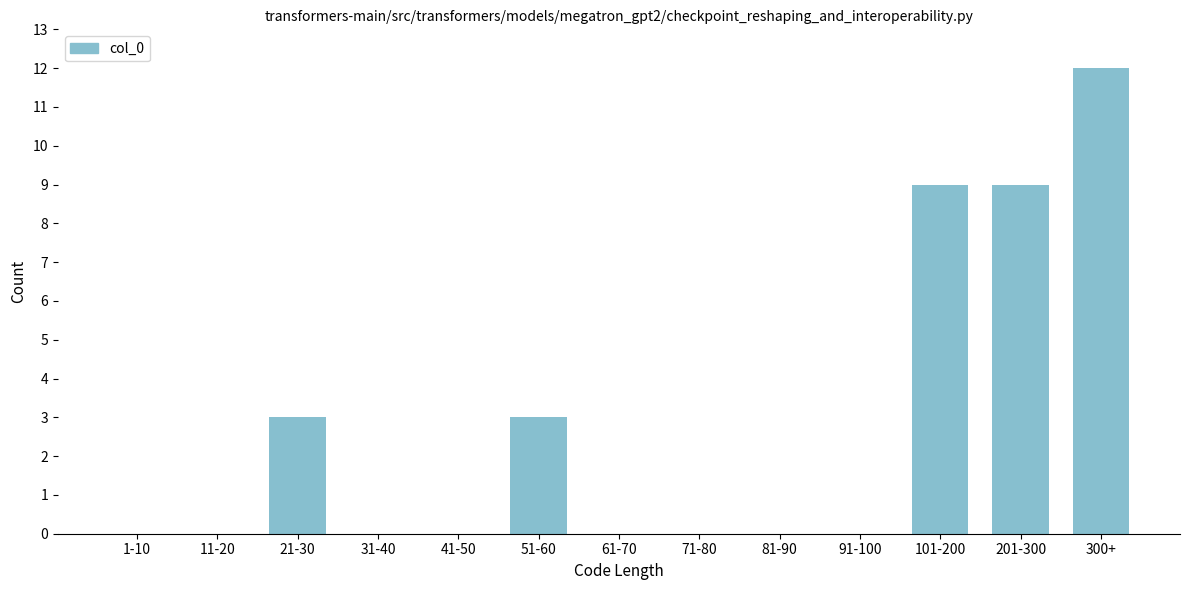

Reading left to right, transcribe all the data shown in this chart.

1-10=0	11-20=0	21-30=3	31-40=0	41-50=0	51-60=3	61-70=0	71-80=0	81-90=0	91-100=0	101-200=9	201-300=9	300+=12